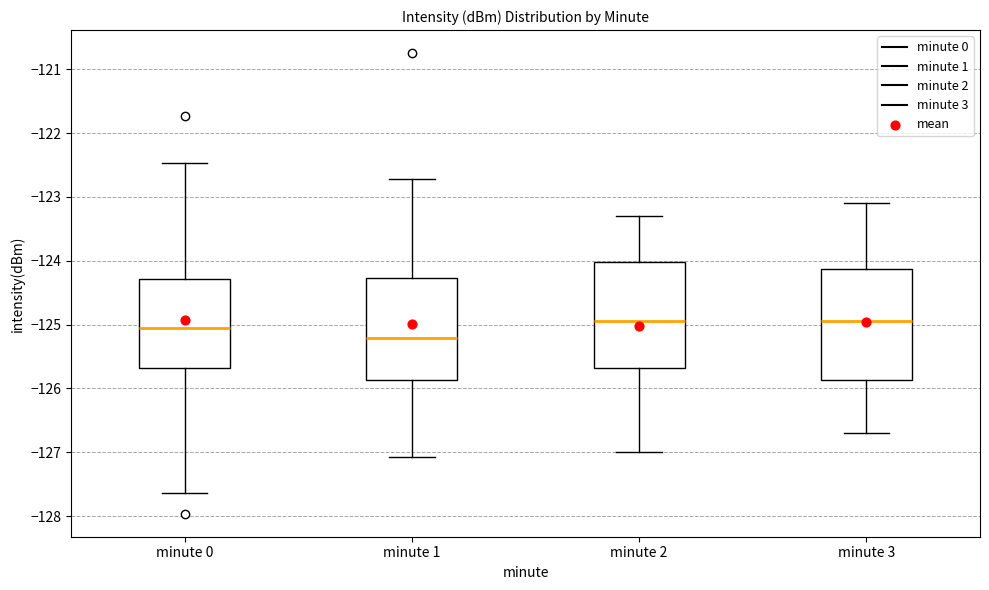

Reading left to right, read every box against the y-axis: the position of its median line, the range the box covers, and the ends of its whiskers. The values are not printed on the chart, so give them approximately, as read against the axis.

minute 0: median -125.1, box -125.7 to -124.3, whiskers -127.6 to -122.5
minute 1: median -125.2, box -125.9 to -124.3, whiskers -127.1 to -122.7
minute 2: median -124.9, box -125.7 to -124.0, whiskers -127.0 to -123.3
minute 3: median -124.9, box -125.9 to -124.1, whiskers -126.7 to -123.1